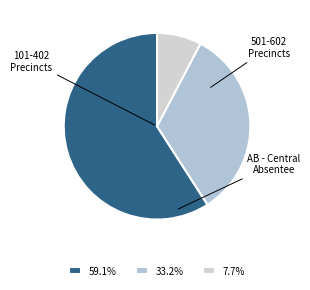

How many segments does this pie chart have?

3